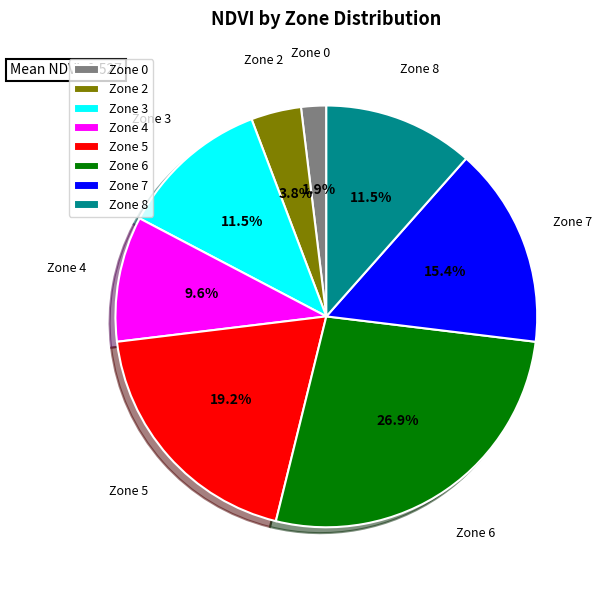

Which slice is the largest?

Zone 6